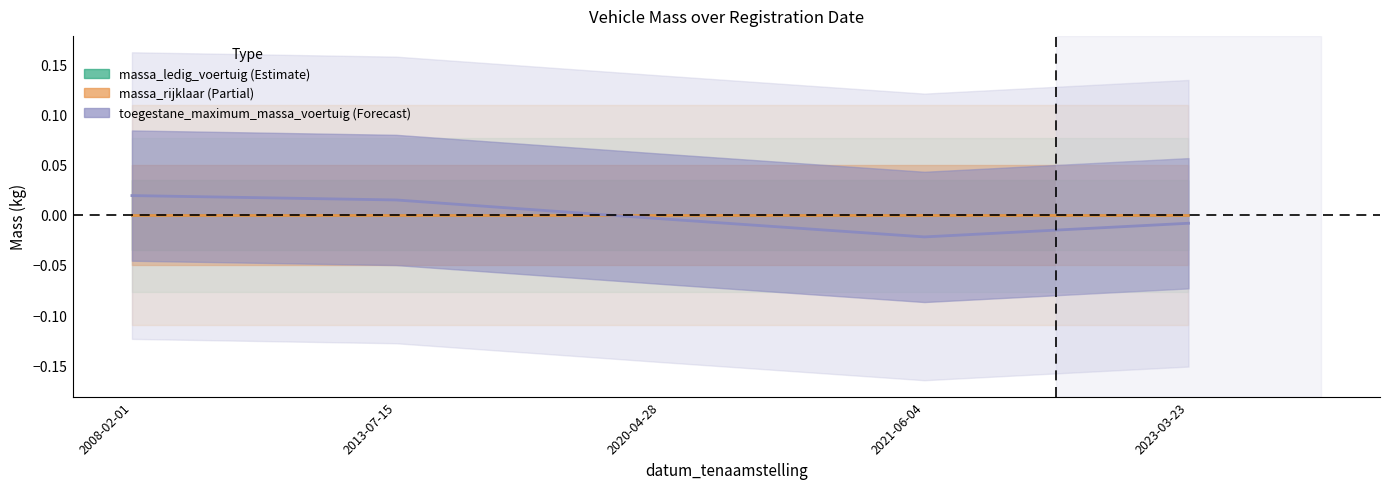

How many lines are shown in the chart?

3